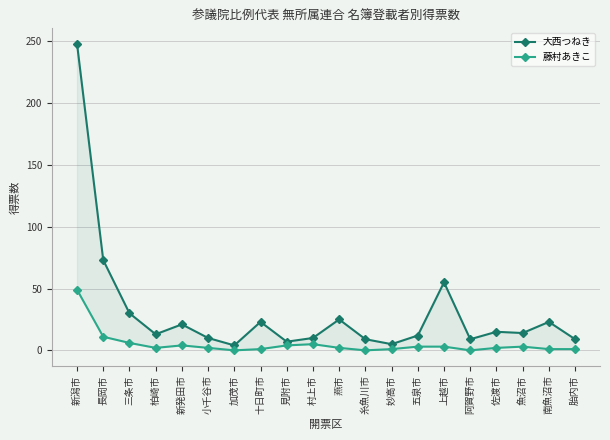

How many interior local valleys does the 大西つねき series have?

6